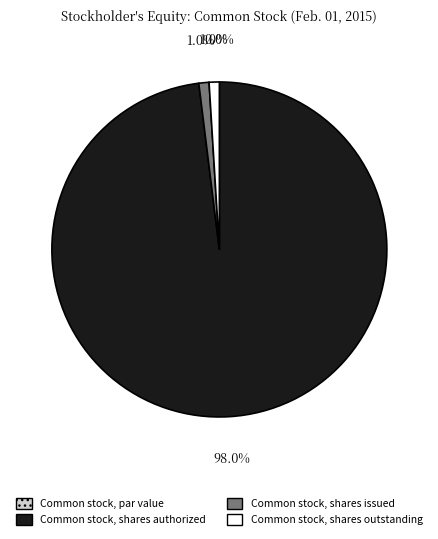

Does Common stock, shares outstanding account for over 50% of the chart?

No